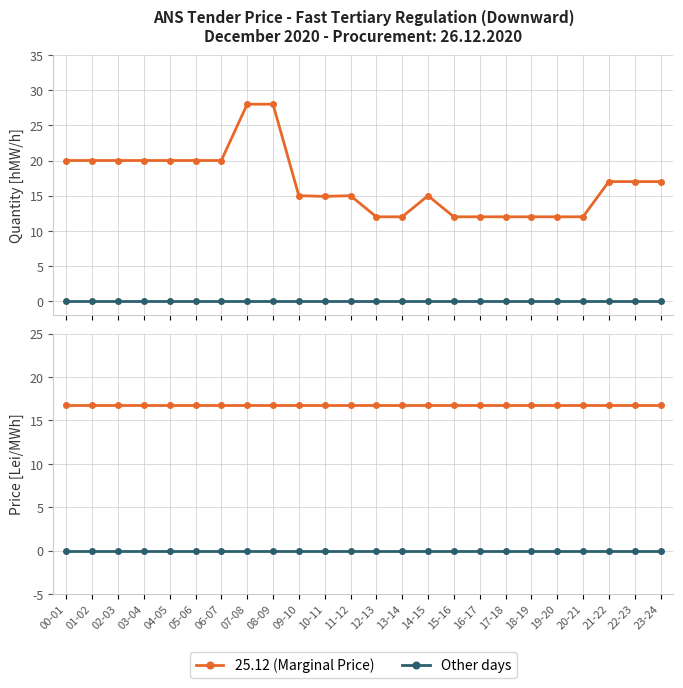

What position from the left is 22-23?

23